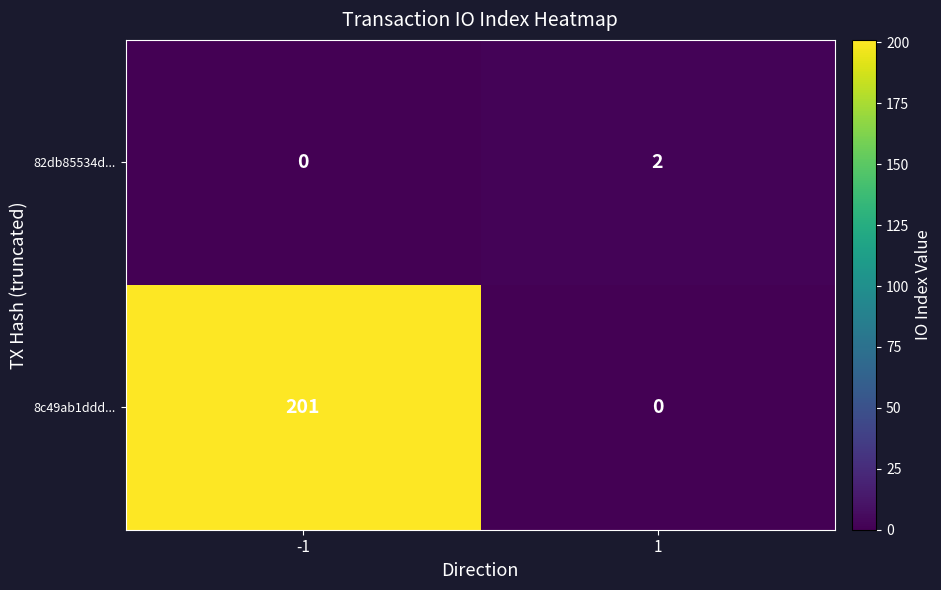

What is the sum of the 82db85534d... values at -1 and 1?

2